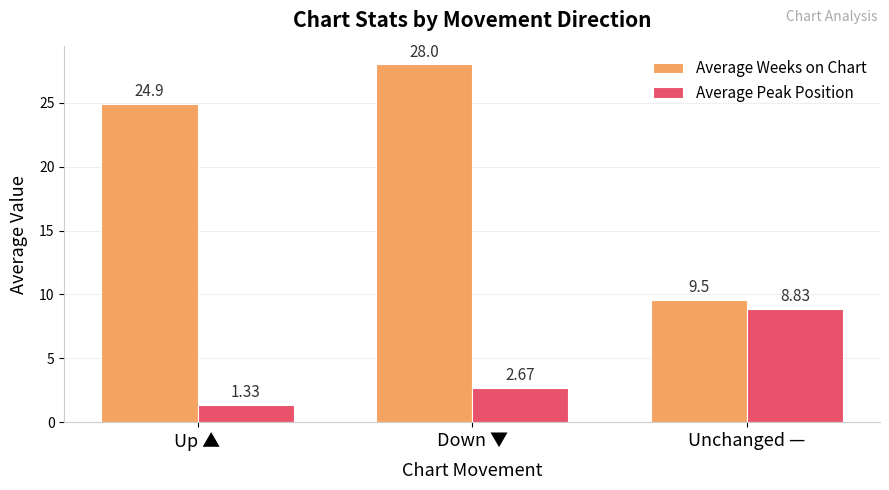

What is the average value of the Average Weeks on Chart series?

20.8